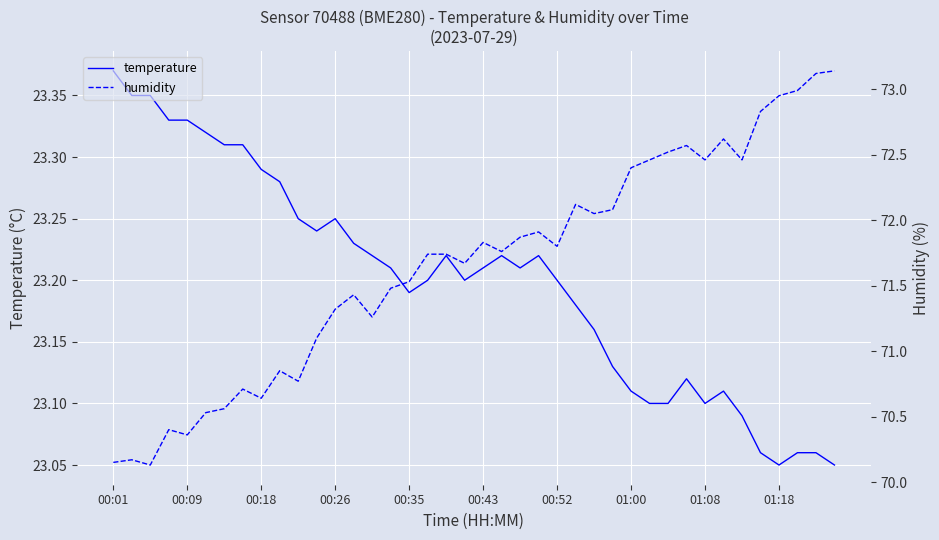

At how many categories does at least one series exceed 60?

40